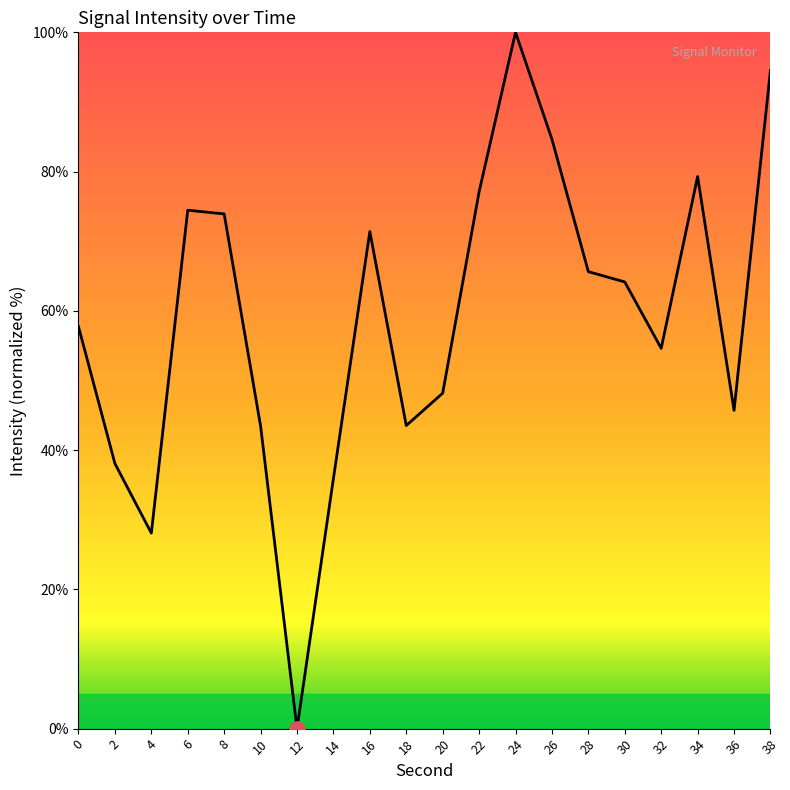

Approximately how many times larger is the value at 30 compared to 32?

1.2